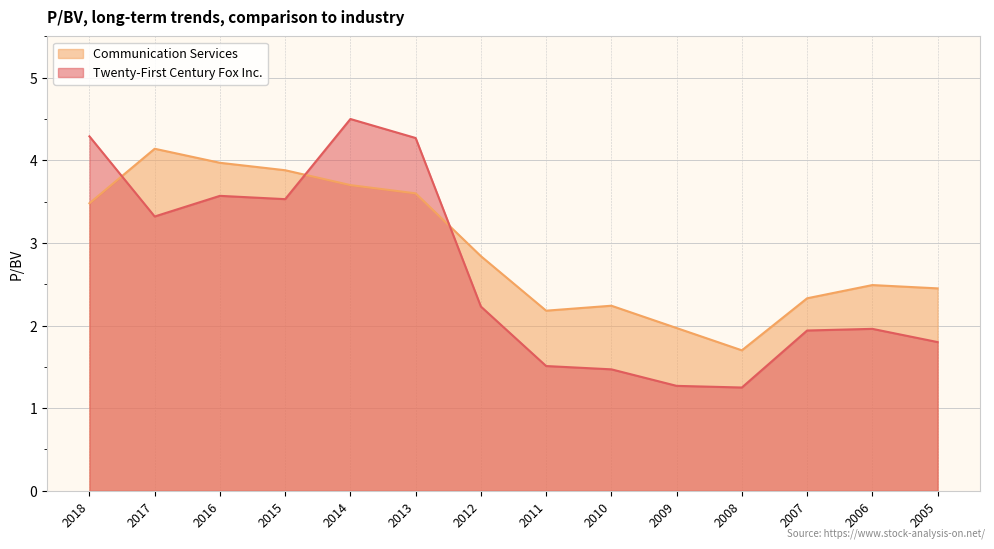

Where do Twenty-First Century Fox Inc. and Communication Services first cross each other?

2018 and 2017